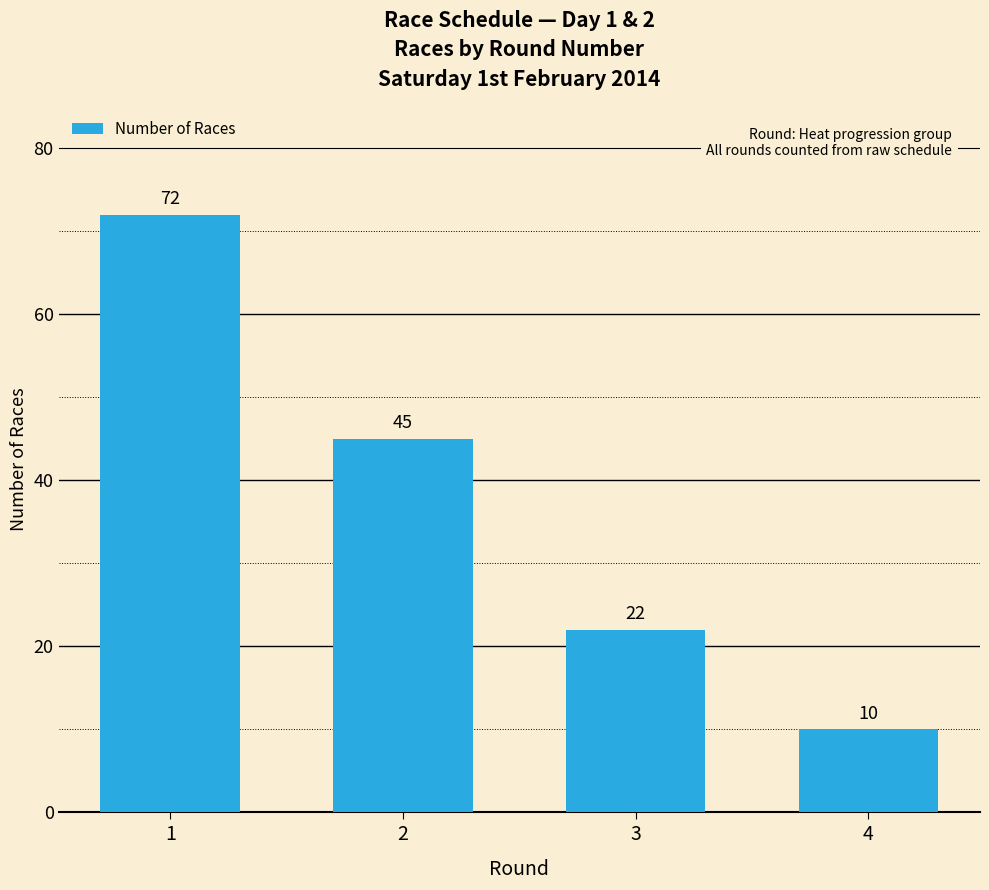

List the labels in order of value, largest first.

1, 2, 3, 4